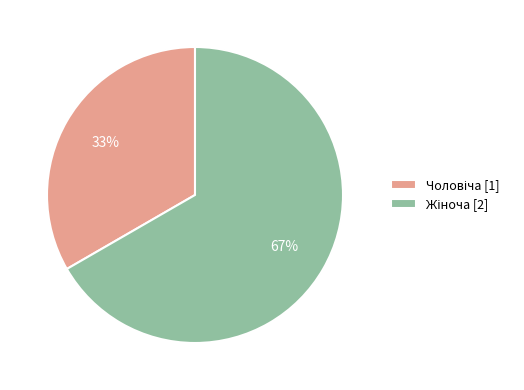

Does any single category account for the majority?

Yes